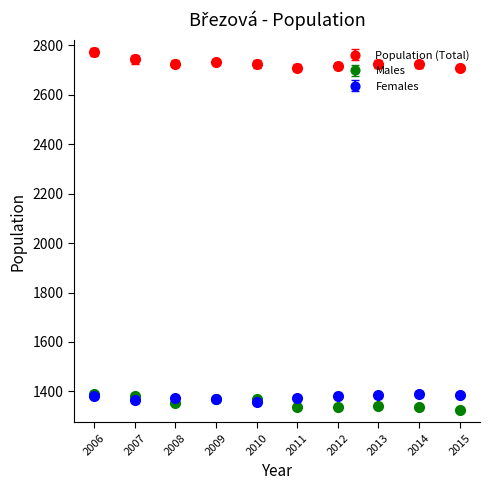

Which series has the largest total across all categories?

Population (Total)